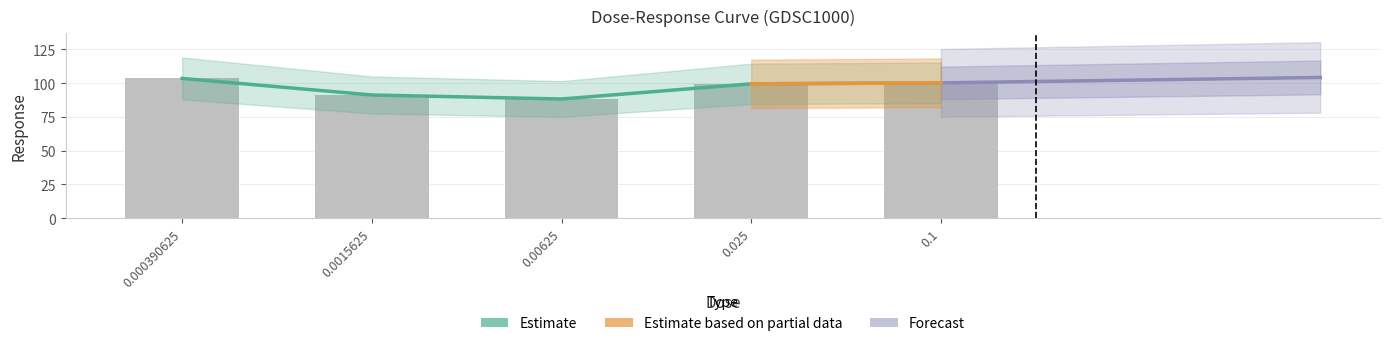

Rank the categories by value from lowest to highest.

0.00625, 0.0015625, 0.025, 0.1, 0.000390625